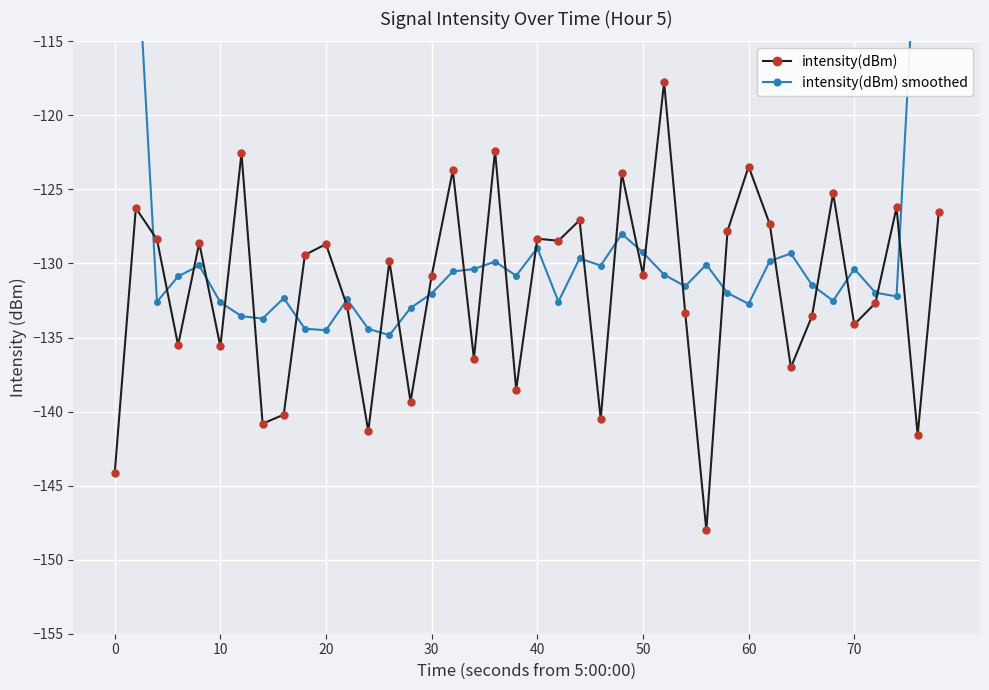

At how many categories does at least one series exceed -99?

2